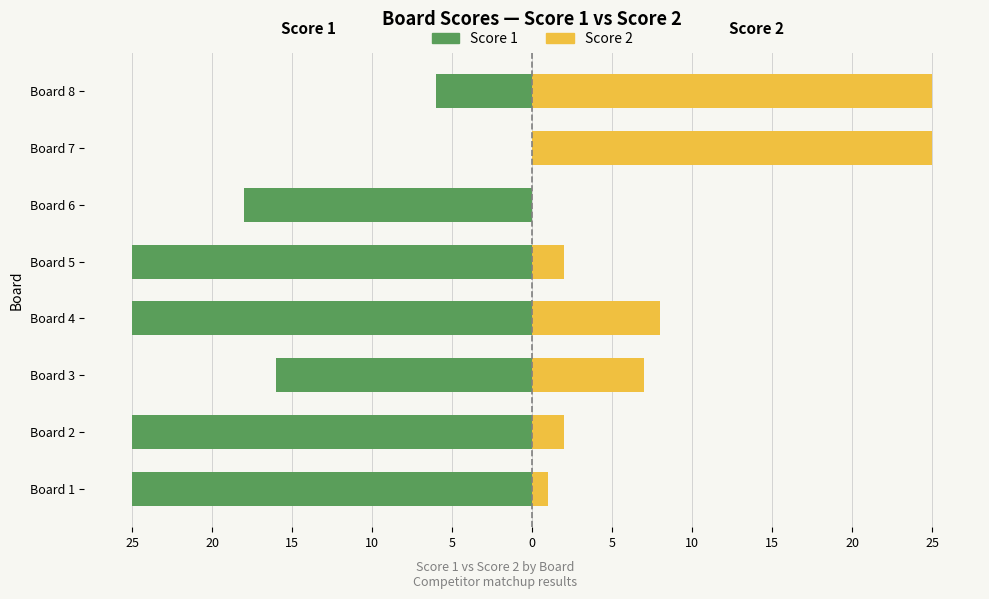

The Score 2 series shows 3 at Board 4. True or false?

False